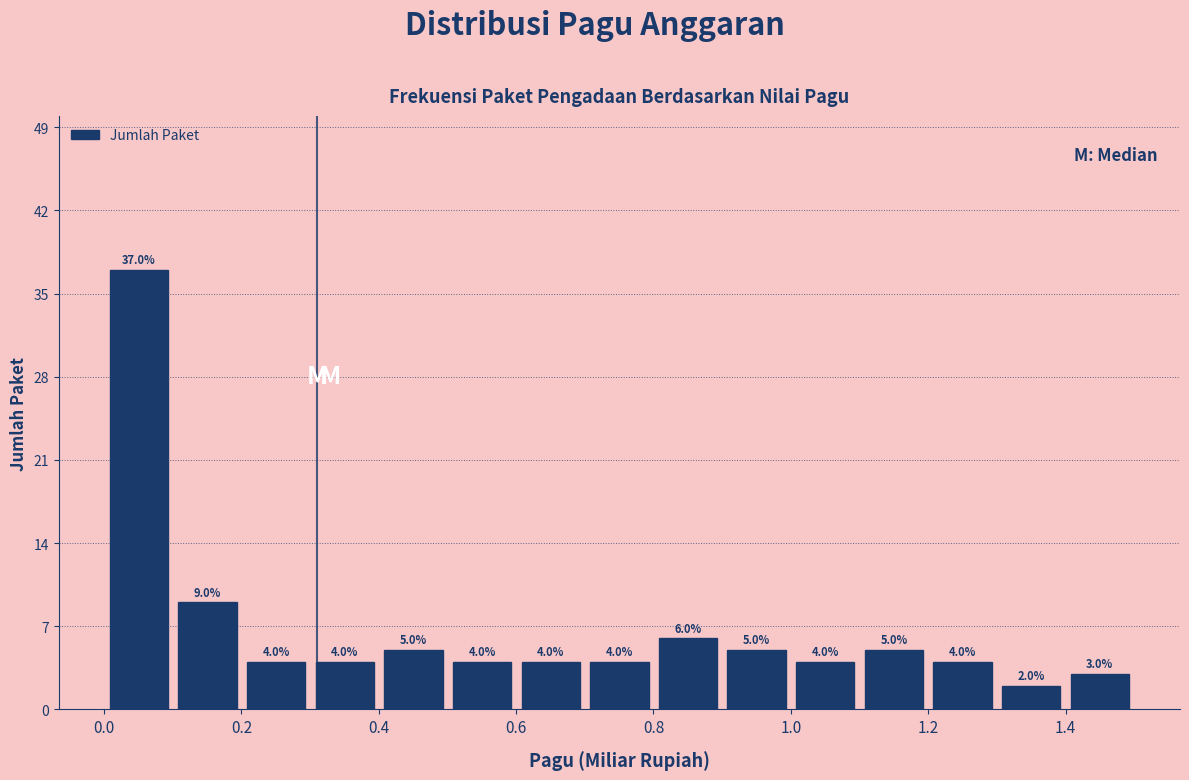

What is the height of the bar covering 0.4 to 0.5 on the x-axis? The bar edges are not printed on the chart, so give them approximately, as read against the axis.

5.0